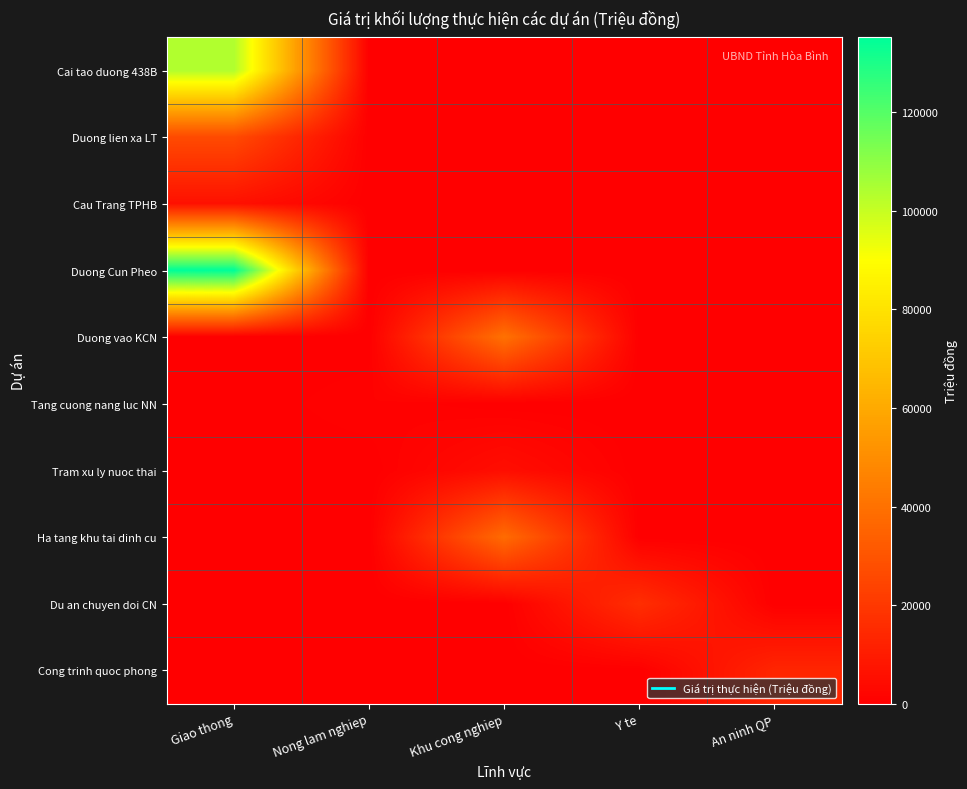

Rank the series at Khu cong nghiep from lowest to highest value.

Cai tao duong 438B, Duong lien xa LT, Cau Trang TPHB, Duong Cun Pheo, Tang cuong nang luc NN, Du an chuyen doi CN, Cong trinh quoc phong, Tram xu ly nuoc thai, Ha tang khu tai dinh cu, Duong vao KCN